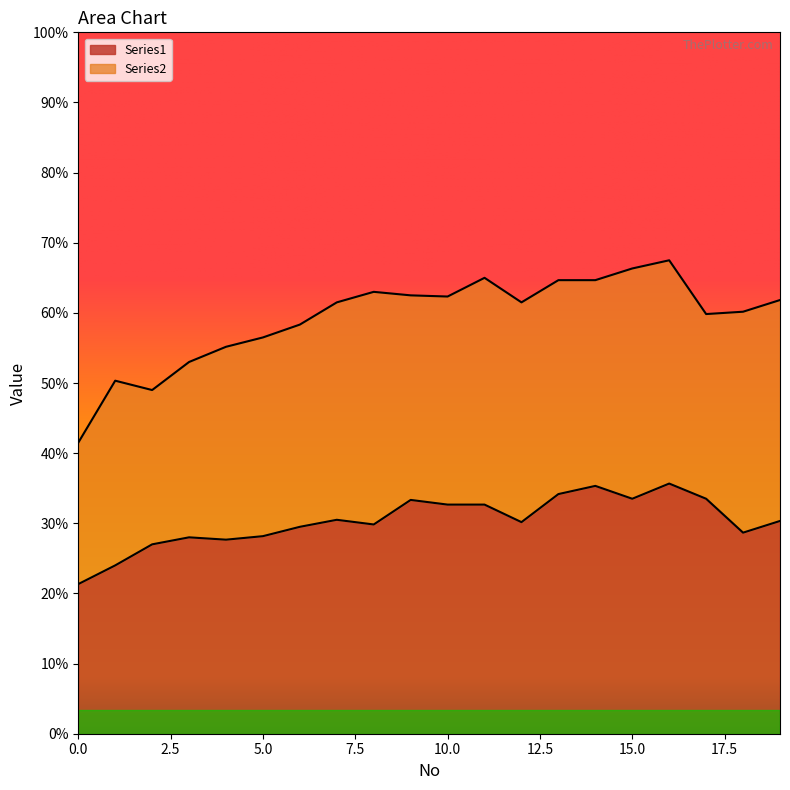

Count the number of values greater than 182.

9